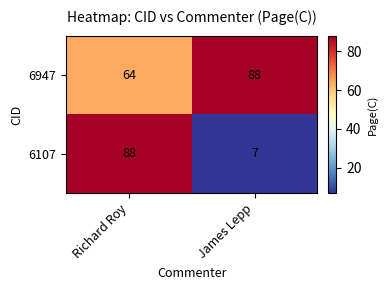

Rank the series by their average value, from lowest to highest.

6107, 6947